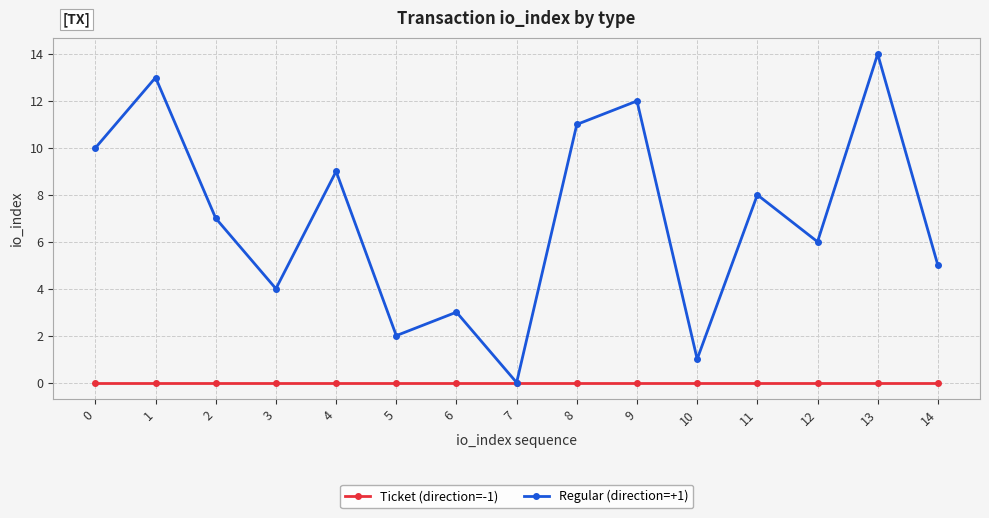

Is this an area chart (filled region under the line)?

No